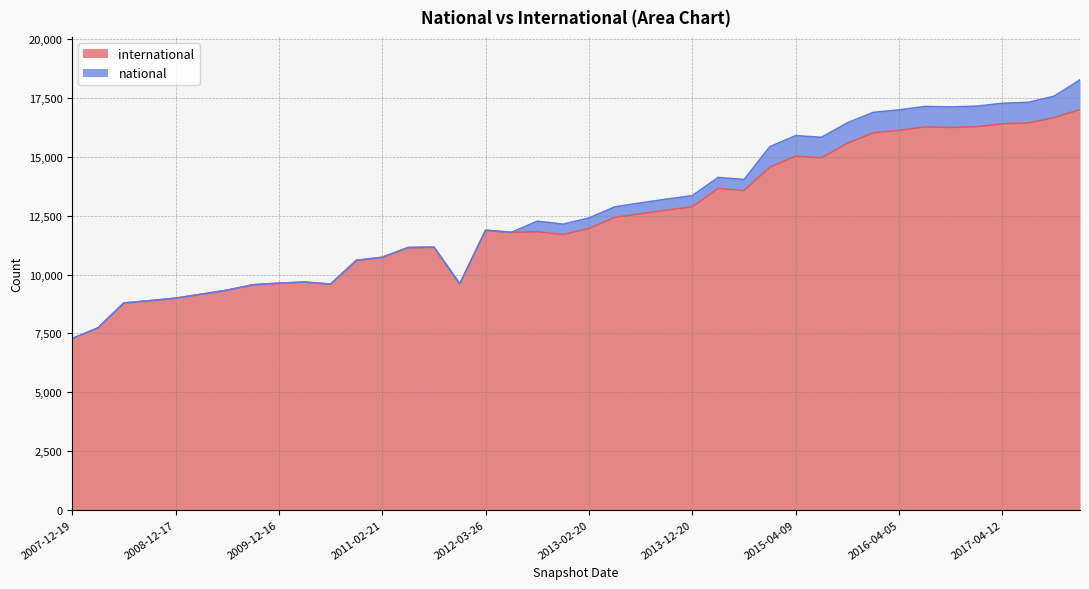

List the labels in order of value, smallest first.

2007-12-19, 2008-04-01, 2008-06-27, 2008-10-10, 2008-12-17, 2009-04-06, 2009-06-17, 2009-09-25, 2010-07-26, 2012-01-18, 2009-12-16, 2010-04-01, 2010-11-17, 2011-02-21, 2011-06-10, 2011-09-05, 2012-12-11, 2012-07-13, 2012-10-31, 2012-03-26, 2013-02-20, 2013-05-21, 2013-07-09, 2013-09-10, 2013-12-20, 2014-09-08, 2014-03-28, 2015-01-19, 2015-07-03, 2015-04-09, 2015-10-01, 2016-01-04, 2016-04-05, 2016-10-07, 2016-07-04, 2016-12-27, 2017-04-12, 2017-07-24, 2017-10-12, 2017-12-22